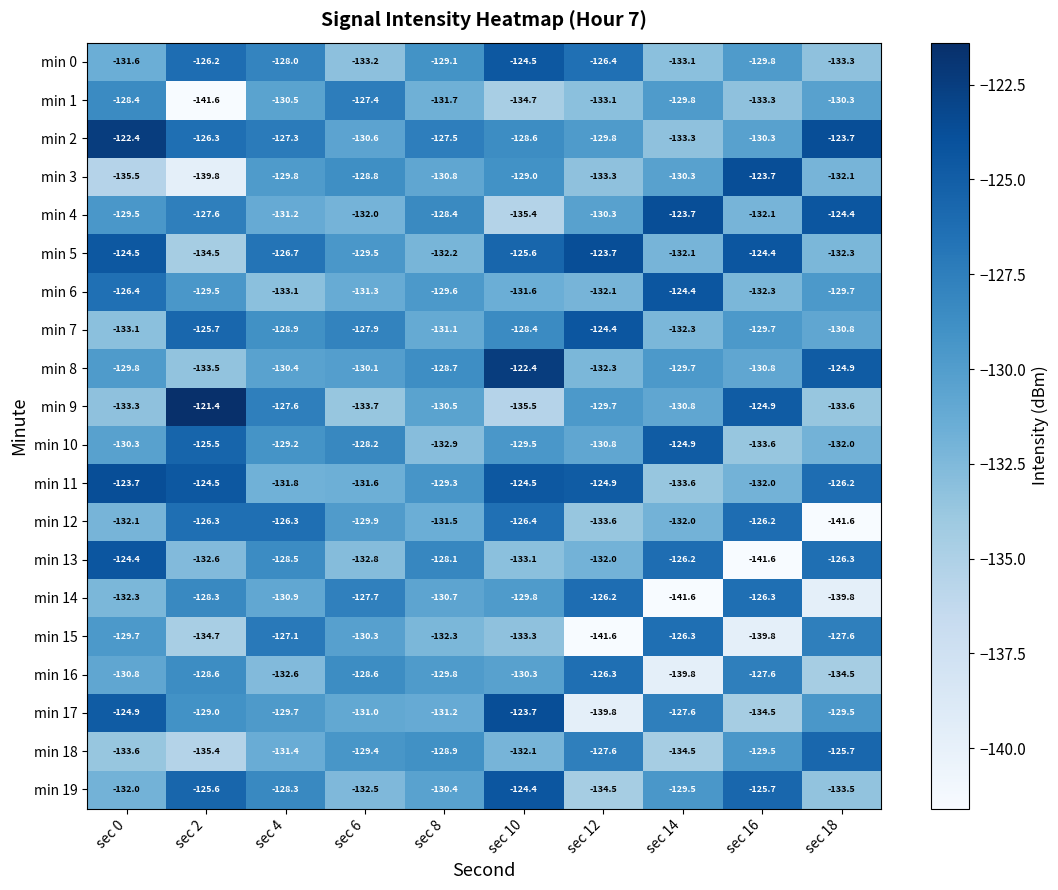

Where does the min 12 series first go above -129?

sec 2